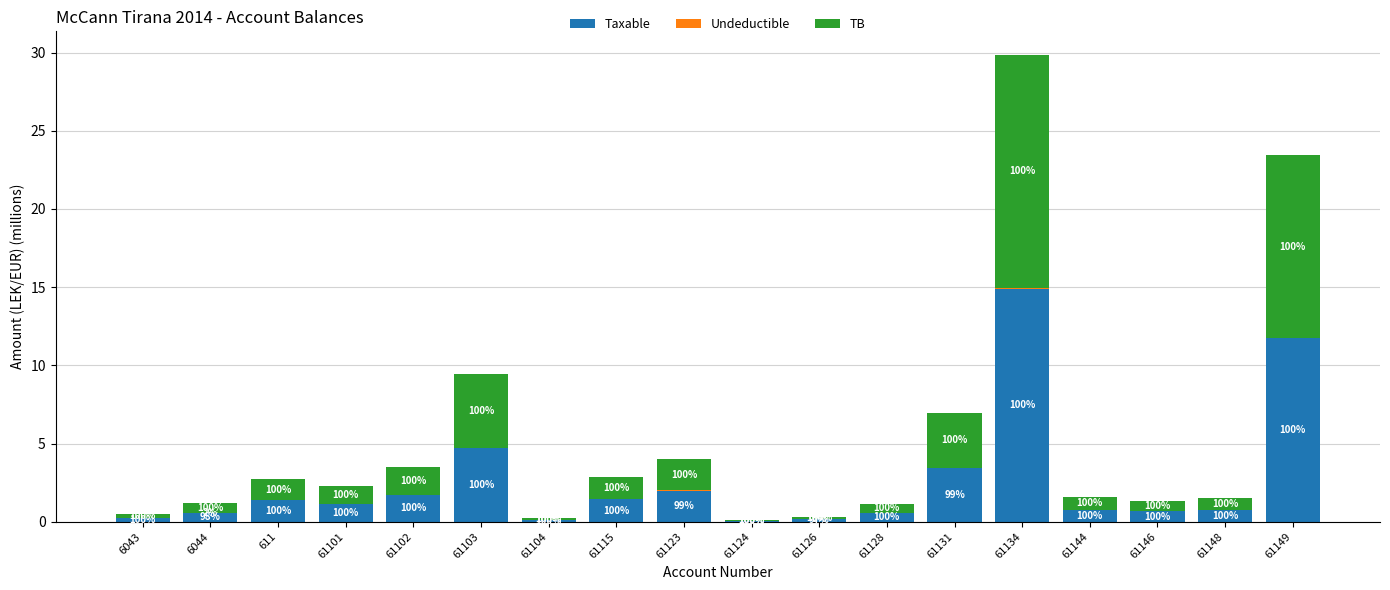

The value of Taxable at 61126 is 0.1. True or false?

False